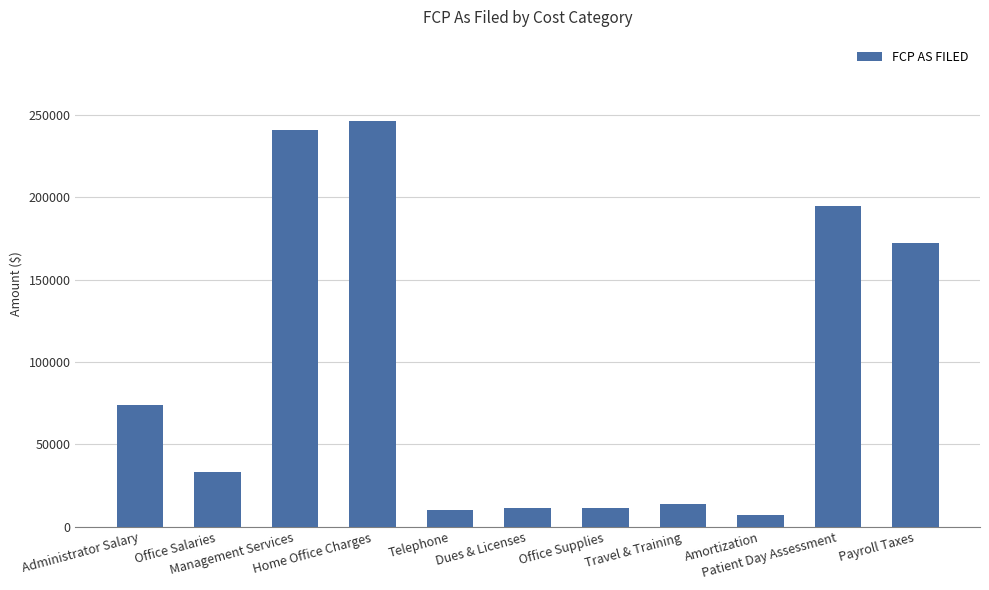

Which has a higher value, Office Salaries or Amortization?

Office Salaries